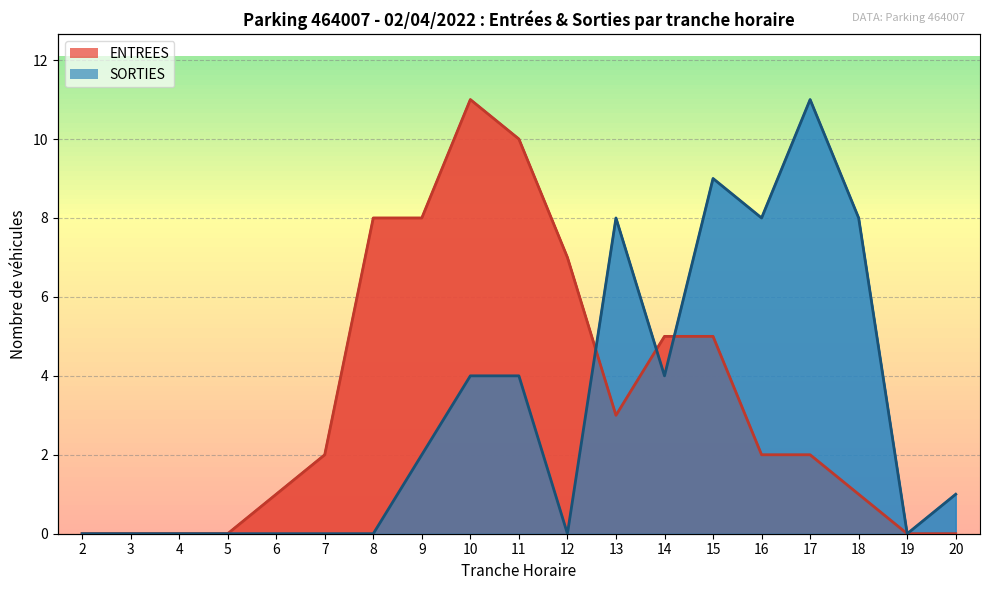

At how many categories does at least one series exceed 5?

10